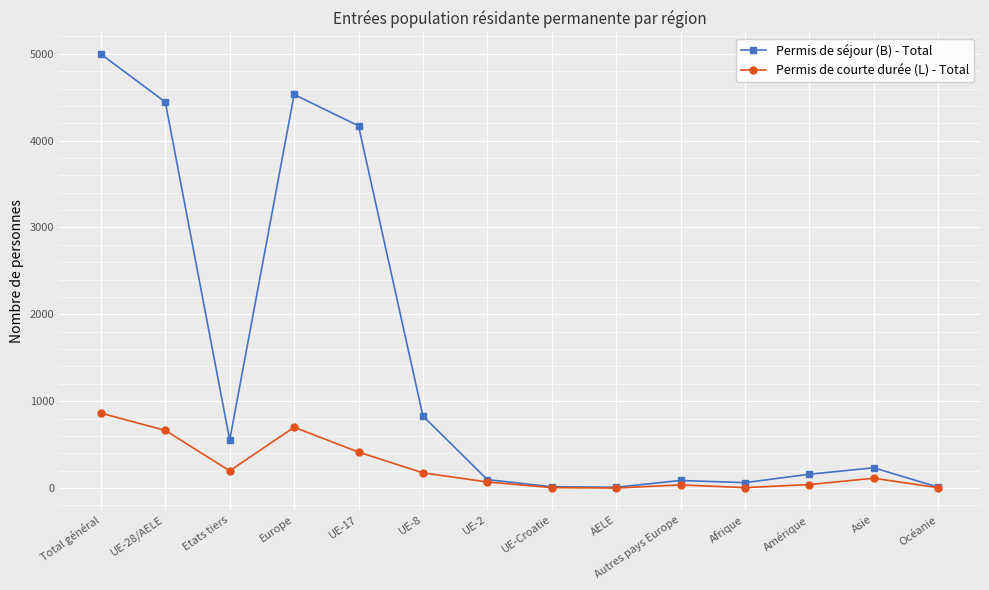

Which series has the largest total across all categories?

Permis de séjour (B) - Total